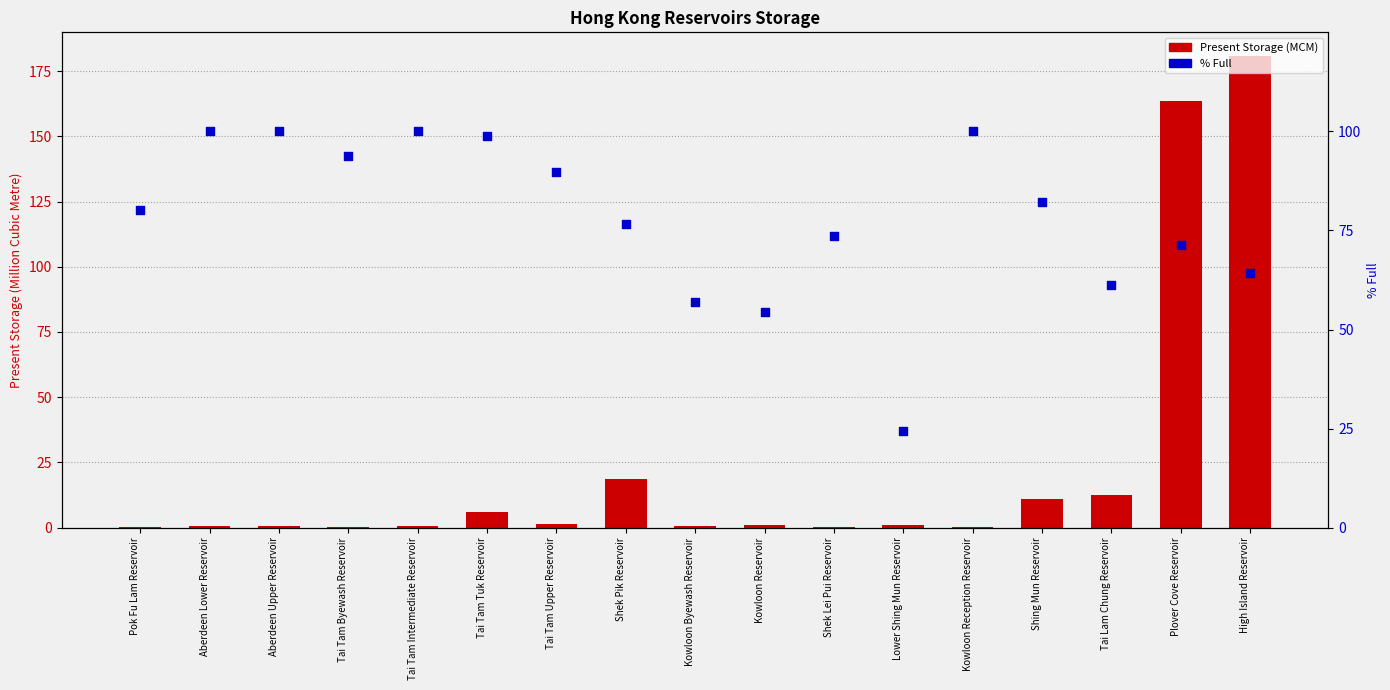

Is the value of % Full at Kowloon Byewash Reservoir greater than the value of Present Storage (Million Cubic Metre) at Kowloon Byewash Reservoir?

Yes